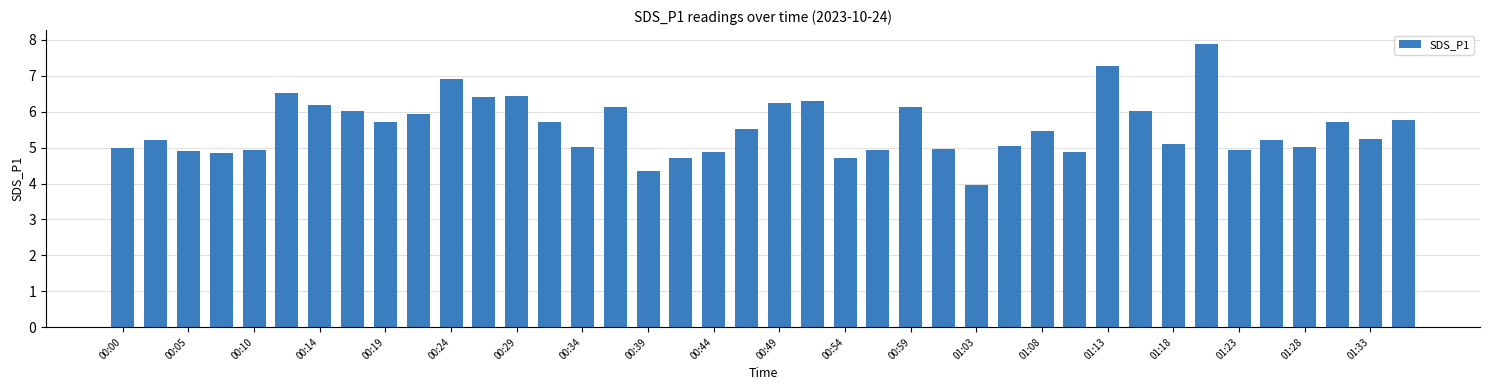

What is the maximum value shown in the chart?

7.9